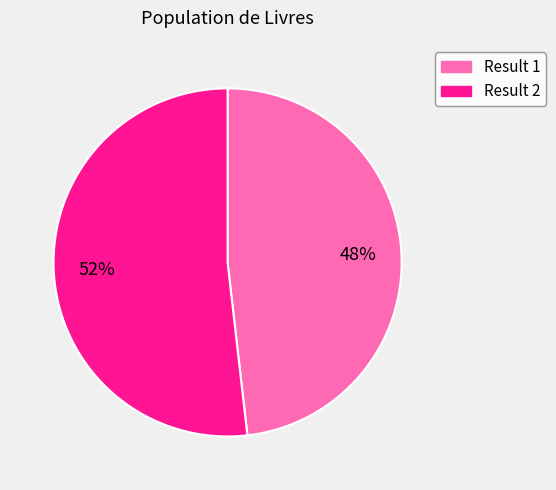

Does any single category account for the majority?

Yes